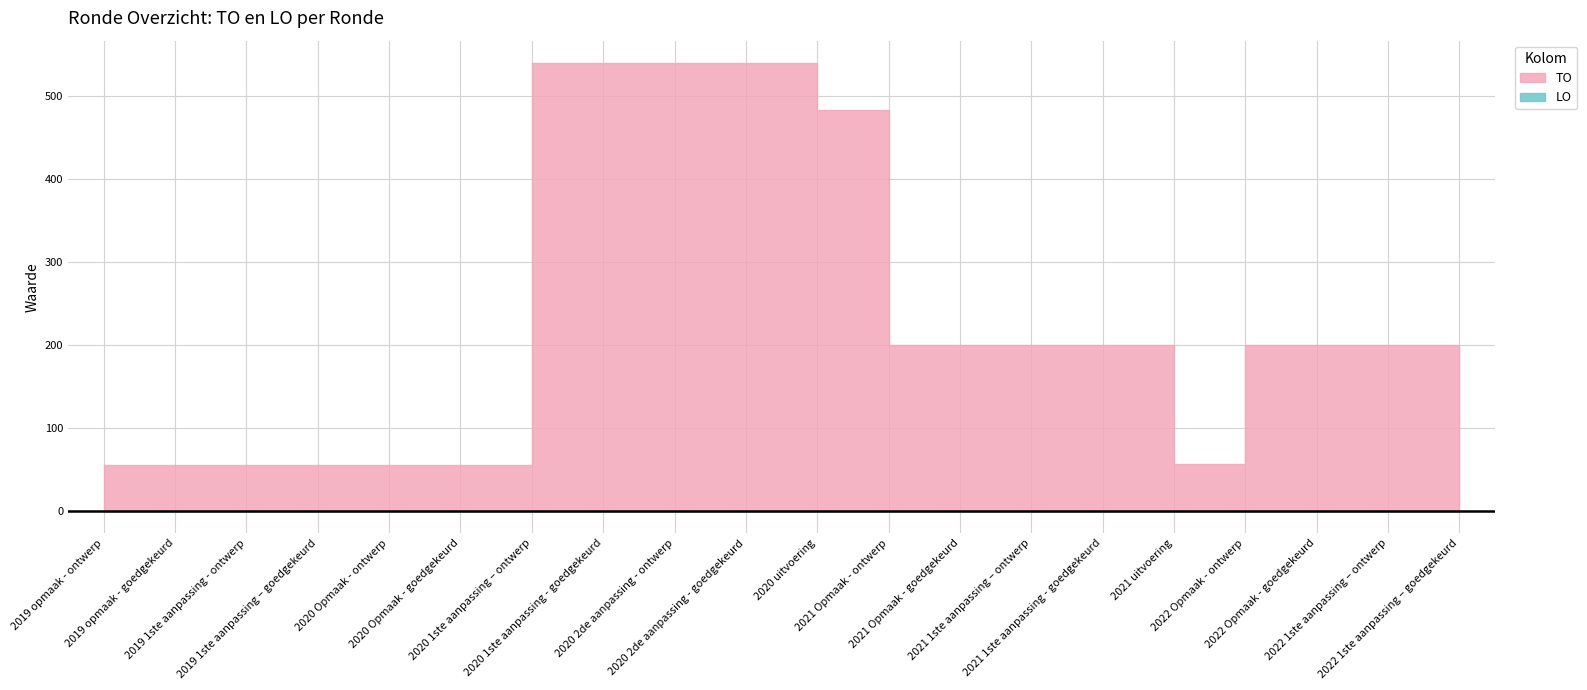

List the labels in order of LO value, largest first.

2019 opmaak - ontwerp, 2019 opmaak - goedgekeurd, 2019 1ste aanpassing - ontwerp, 2019 1ste aanpassing – goedgekeurd, 2020 Opmaak - ontwerp, 2020 Opmaak - goedgekeurd, 2020 1ste aanpassing – ontwerp, 2020 1ste aanpassing - goedgekeurd, 2020 2de aanpassing - ontwerp, 2020 2de aanpassing - goedgekeurd, 2020 uitvoering, 2021 Opmaak - ontwerp, 2021 Opmaak - goedgekeurd, 2021 1ste aanpassing – ontwerp, 2021 1ste aanpassing - goedgekeurd, 2021 uitvoering, 2022 Opmaak - ontwerp, 2022 Opmaak - goedgekeurd, 2022 1ste aanpassing – ontwerp, 2022 1ste aanpassing – goedgekeurd